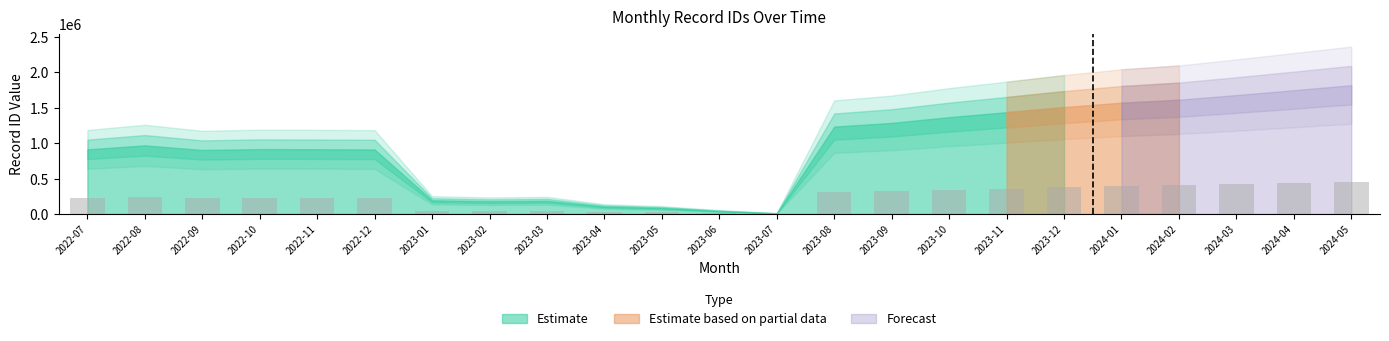

Between 2023-01 and 2022-10, which is larger?

2022-10